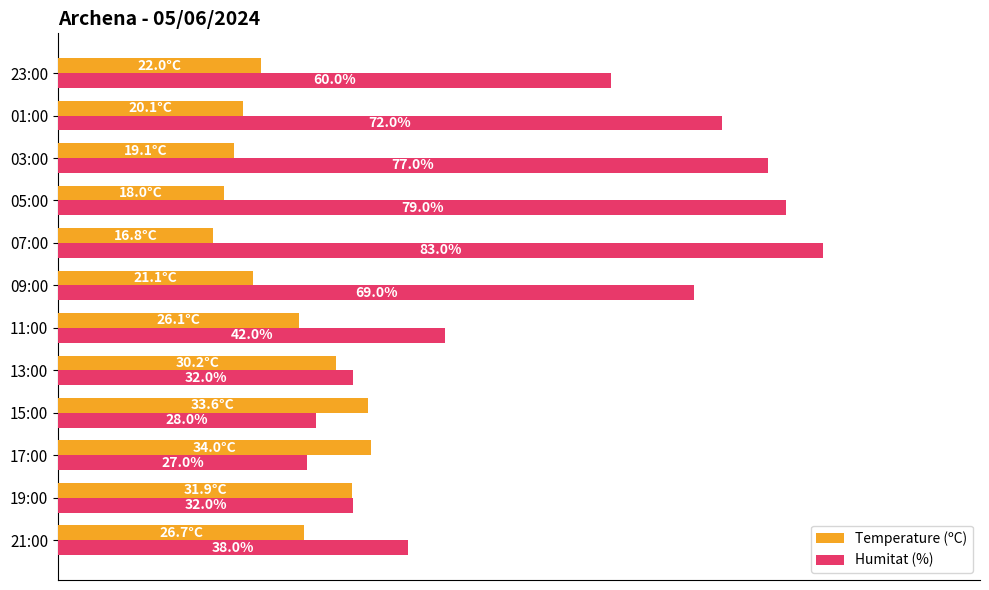

Which series has the widest spread of values?

Humitat (%)